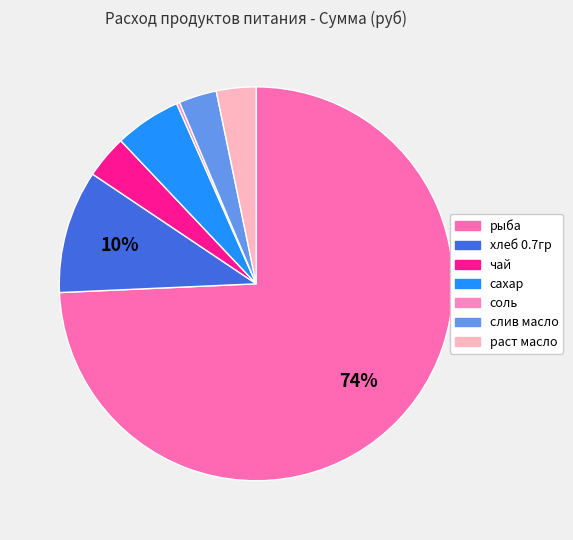

How many slices are in this pie chart?

7